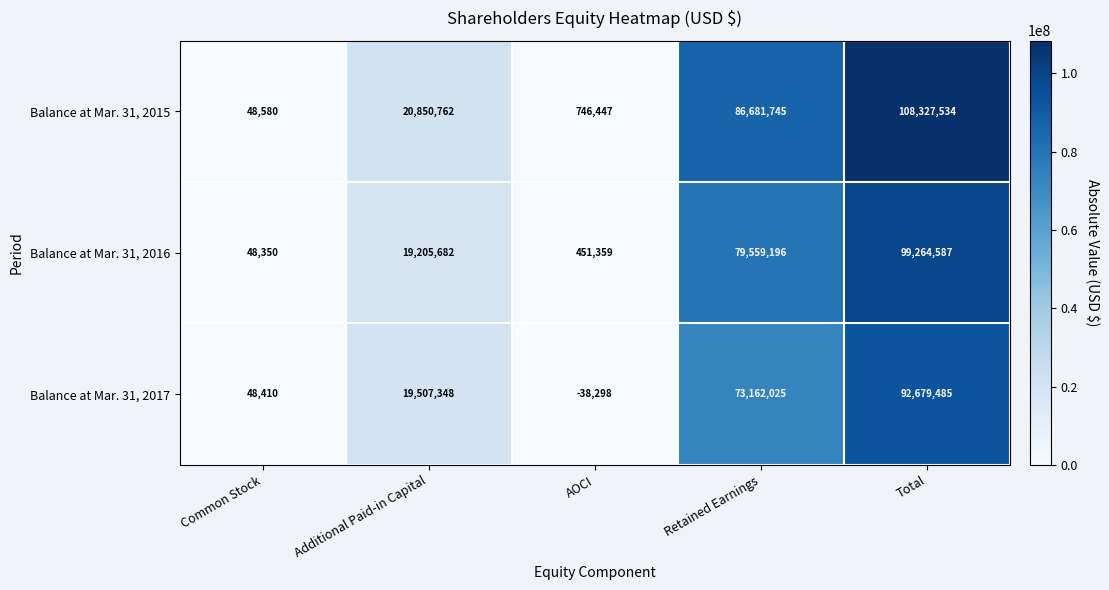

Which series has the widest spread of values?

Balance at Mar. 31, 2015